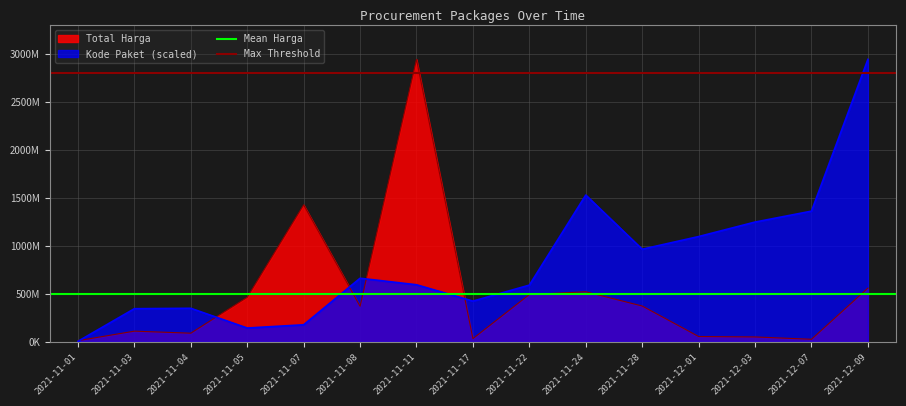

At how many categories does at least one series exceed 2697384408?

2